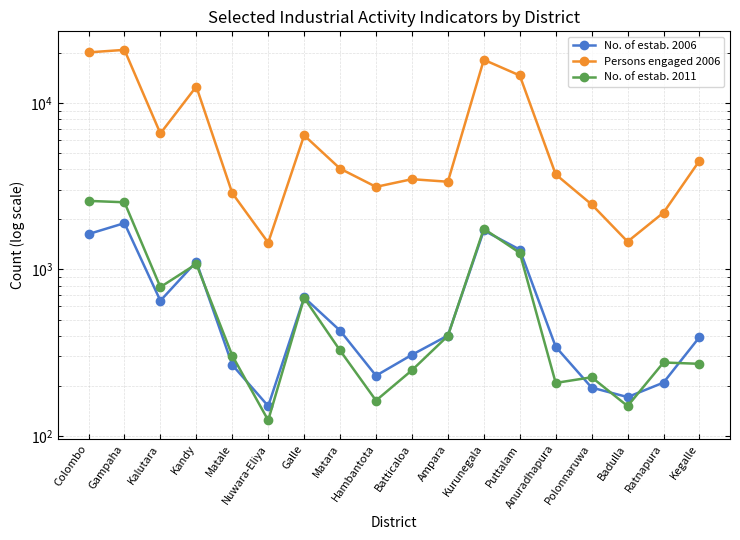

True or false: Persons engaged 2006 and No. of estab. 2006 intersect in this chart.

False